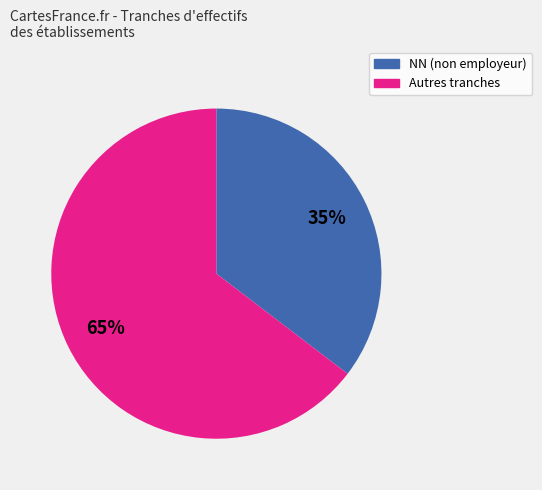

To the nearest percent, what is the average slice percentage?

50%